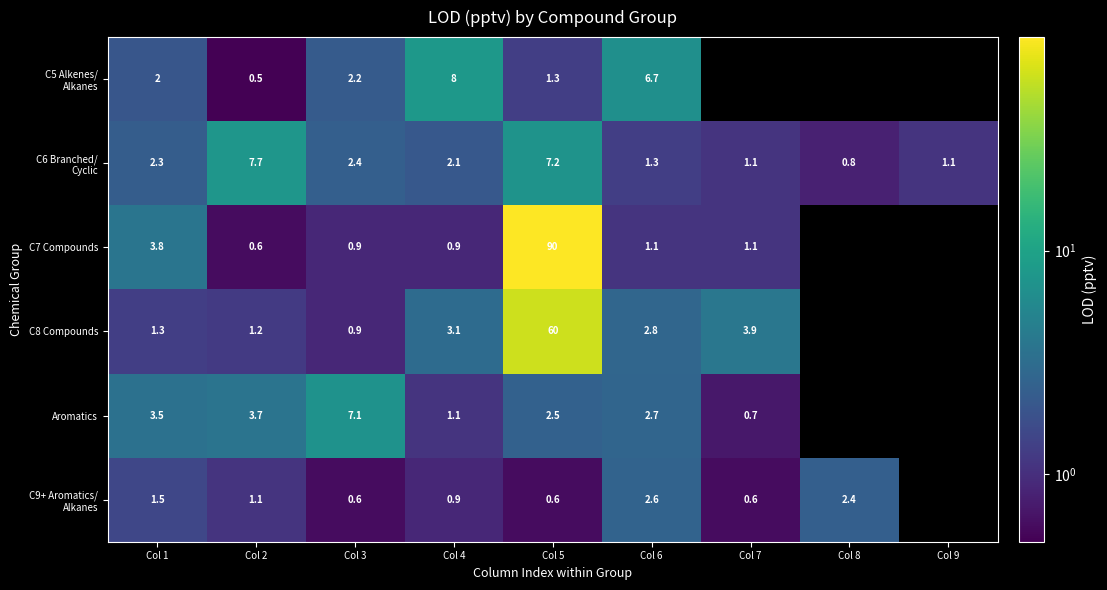

Is it true that C8 Compounds equals 0.5 at Col 1?

False